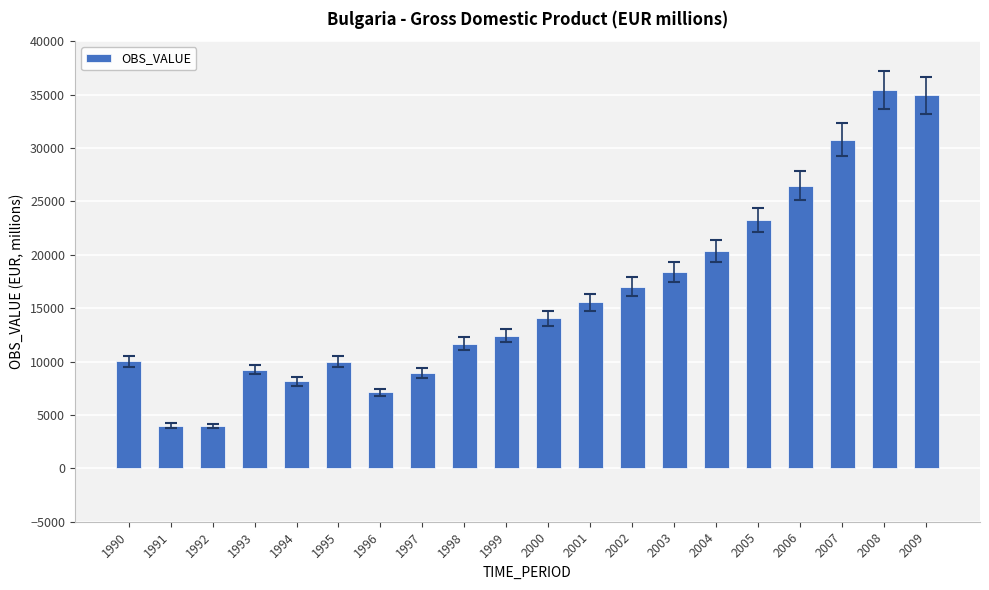

Approximately how many times larger is the value at 2005 compared to 1996?

3.3